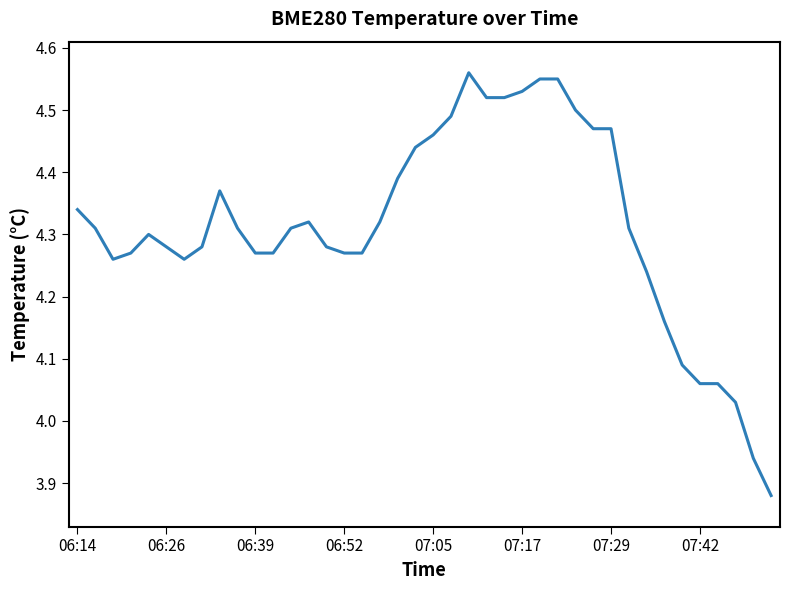

At which label does the data first exceed 4?

06:14